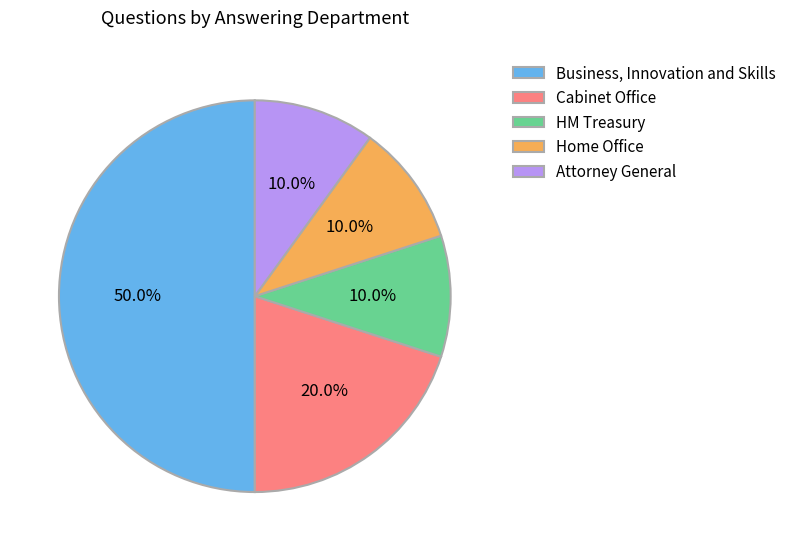

To the nearest percent, what percentage of the pie is Home Office?

10%